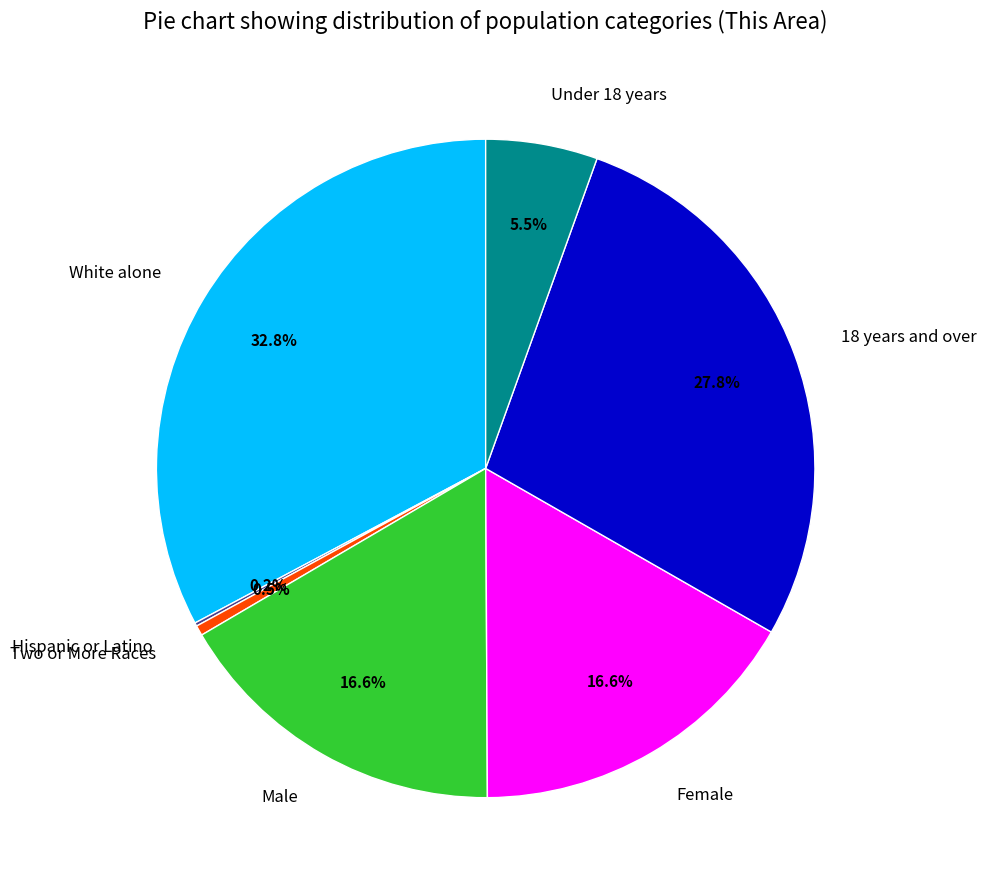

To the nearest percent, what is the difference between the largest and smallest slice percentages?

33%